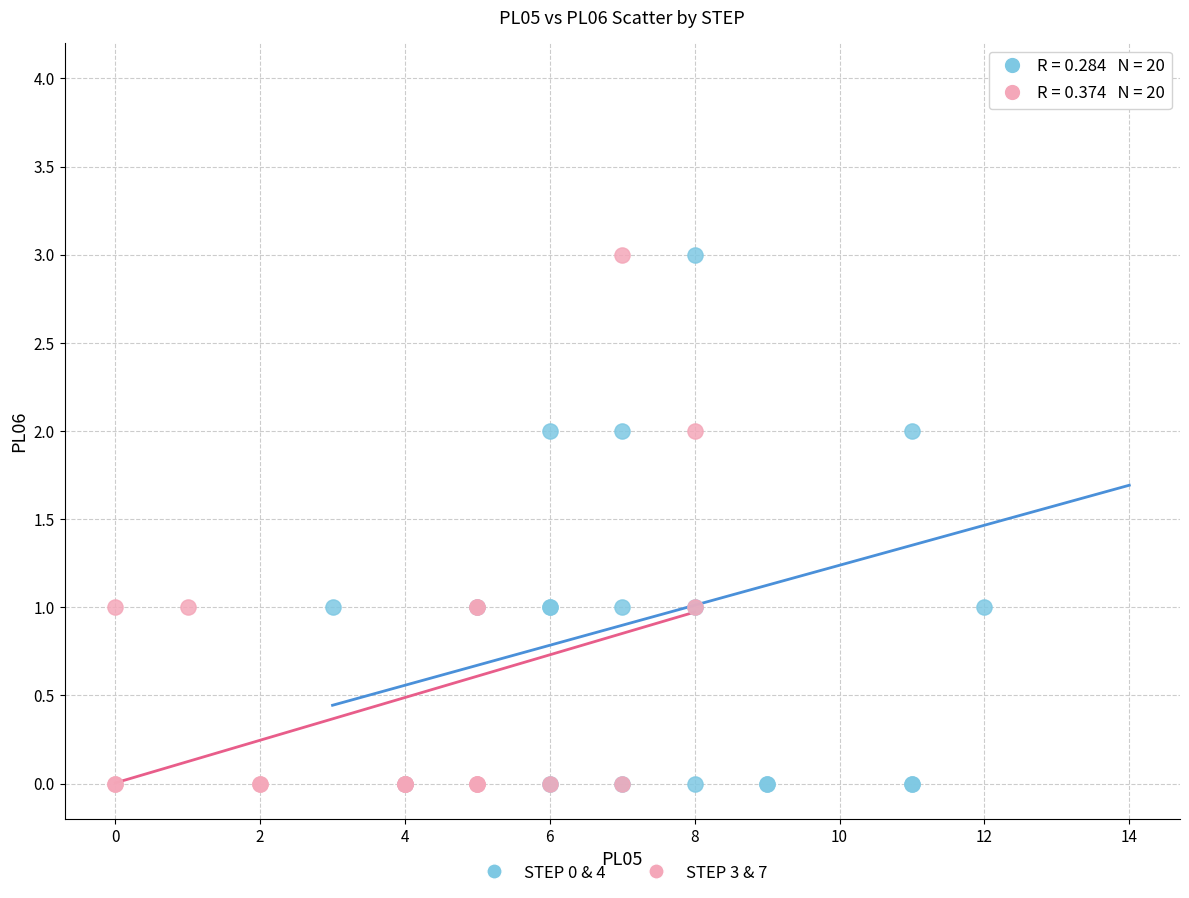

Which series reaches the maximum Y coordinate?

STEP 0 & 4